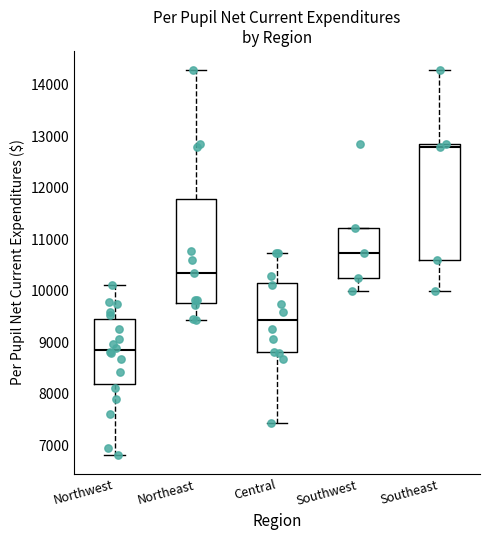

Where is the upper edge of the box for Northwest on the y-axis? The values are not printed on the chart, so give them approximately, as read against the axis.

9500